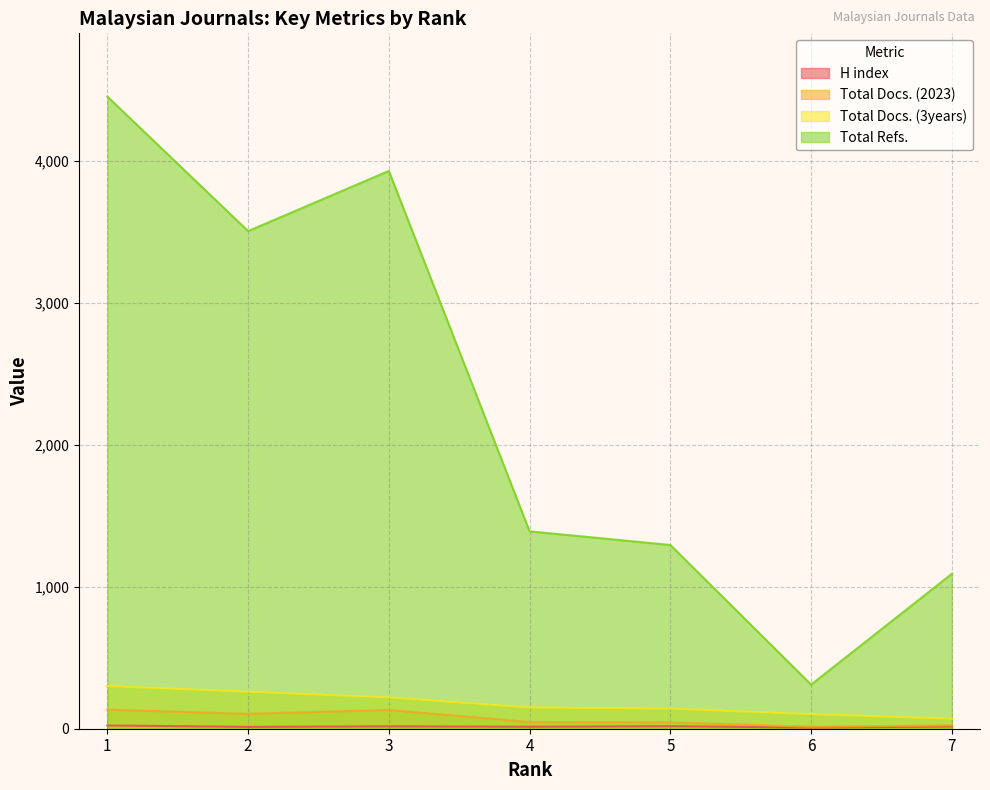

Read the Total Refs. value at 4.

1391